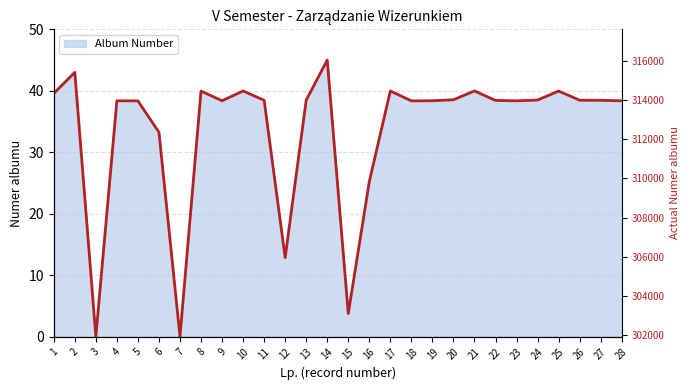

The value at 22 is 38.4. True or false?

True